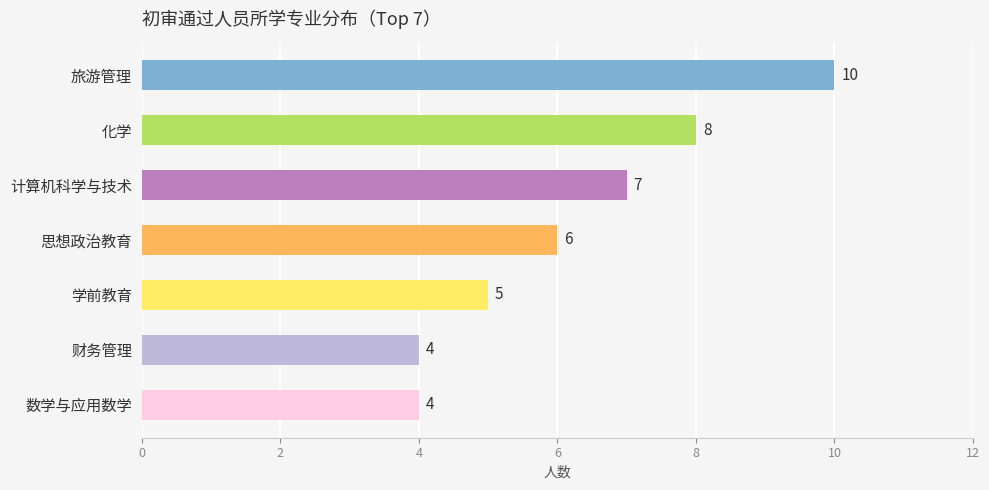

What is the difference between the maximum and minimum values?

6